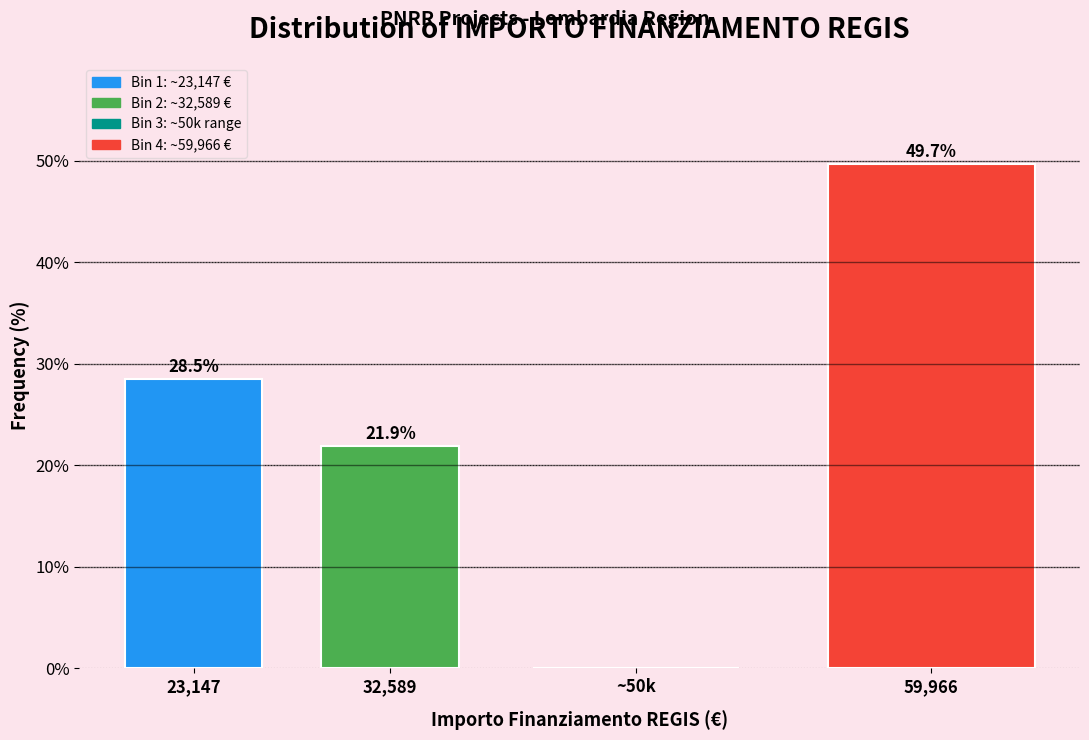

Reading left to right, list all the values displayed in this chart.

23,147=28.5	32,589=21.9	~50k=0.0	59,966=49.7